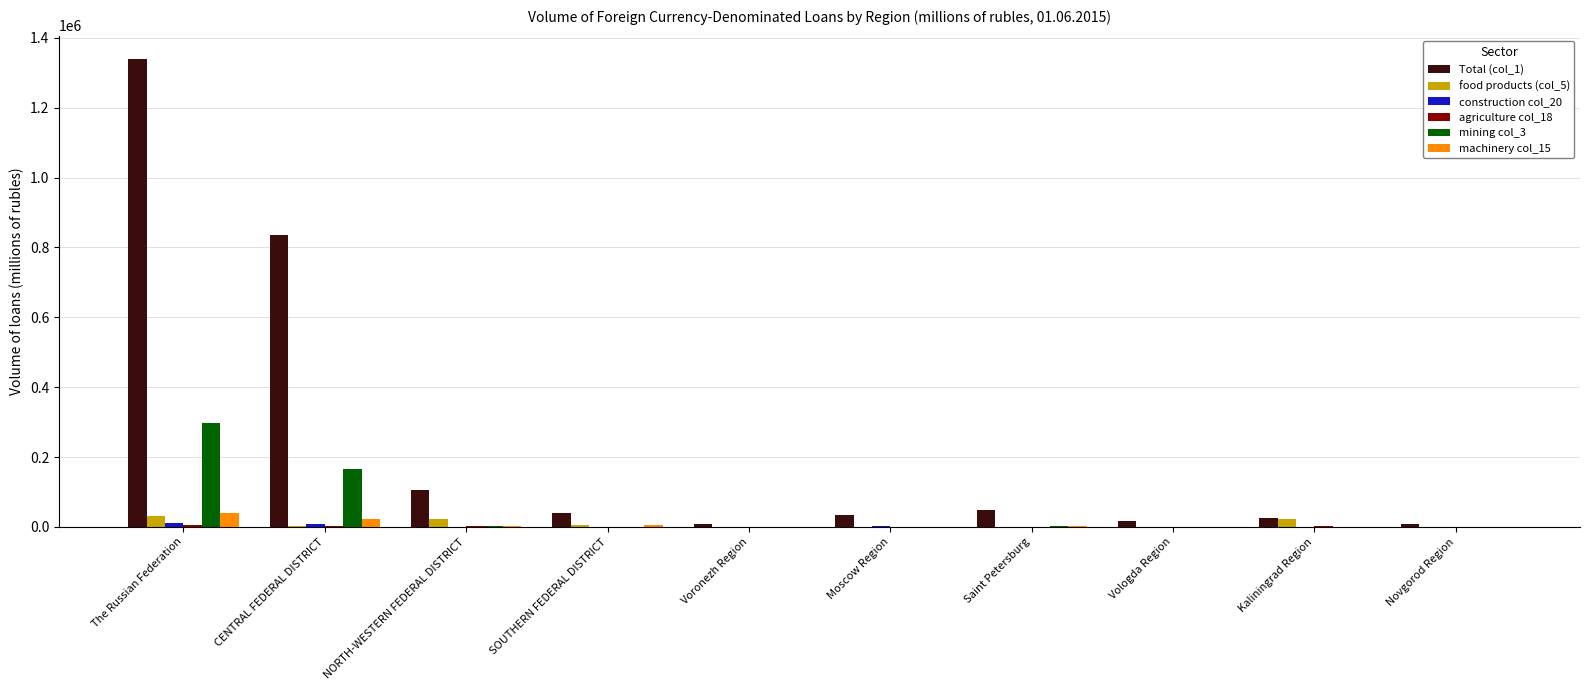

Which series has the widest spread of values?

Total (col_1)